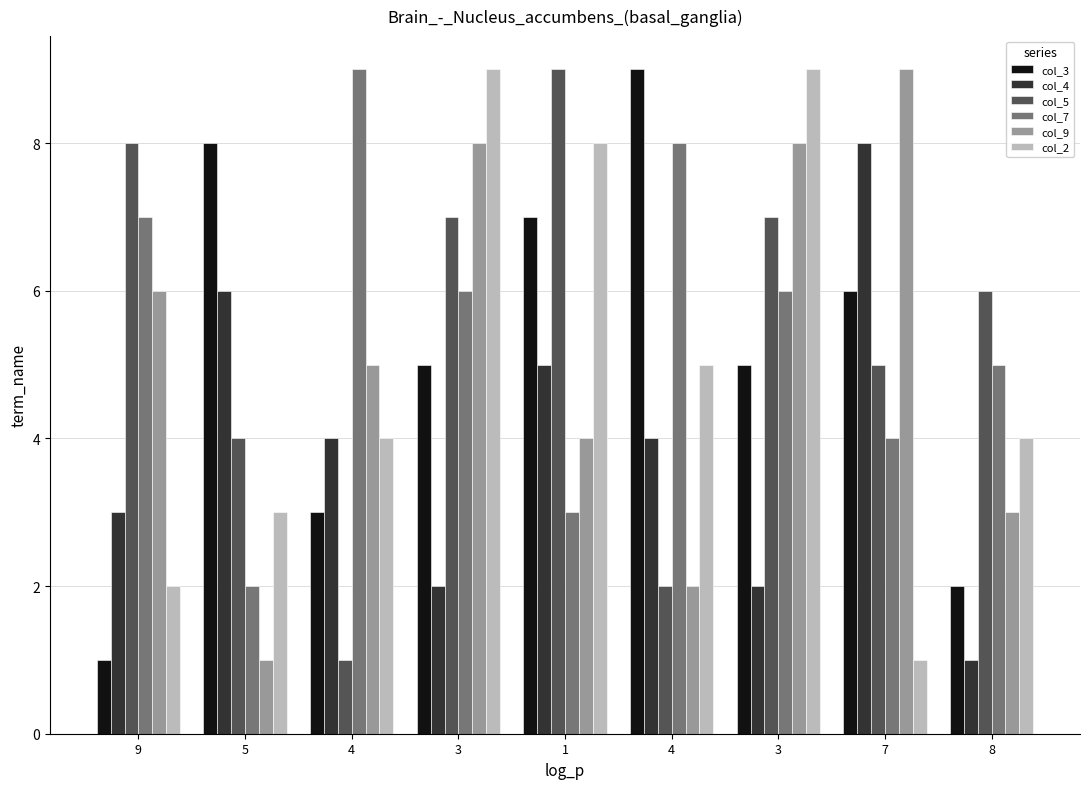

The value of col_3 at 4 is 2. True or false?

False